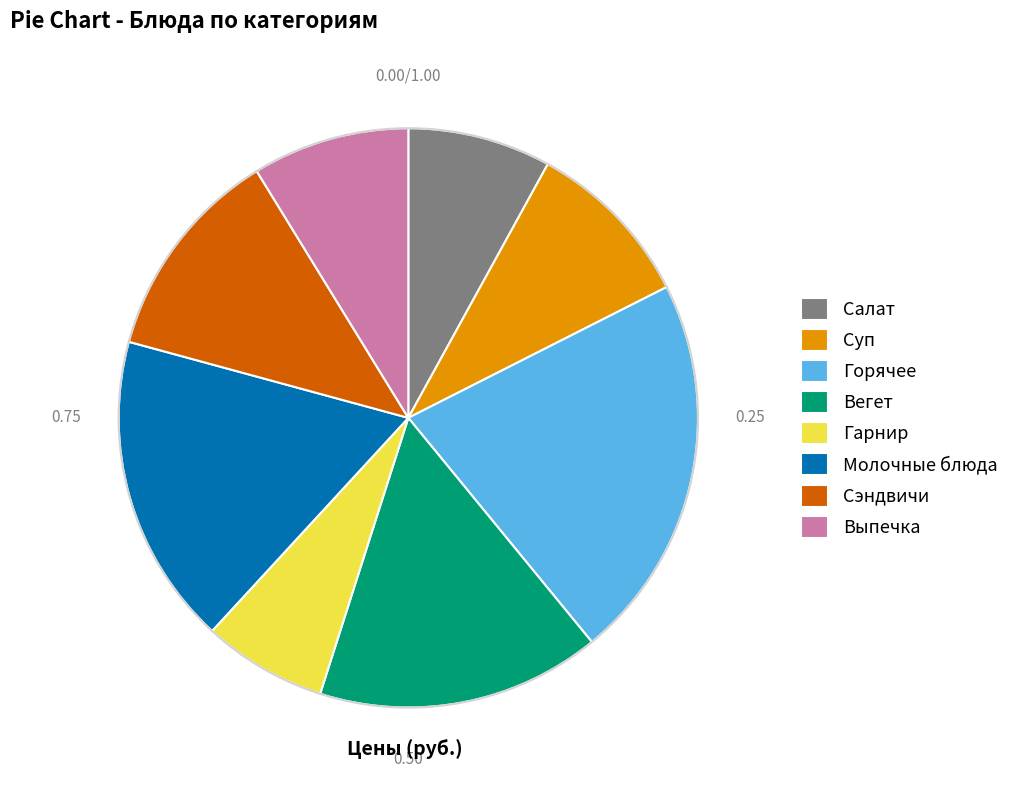

How many slices are in this pie chart?

8